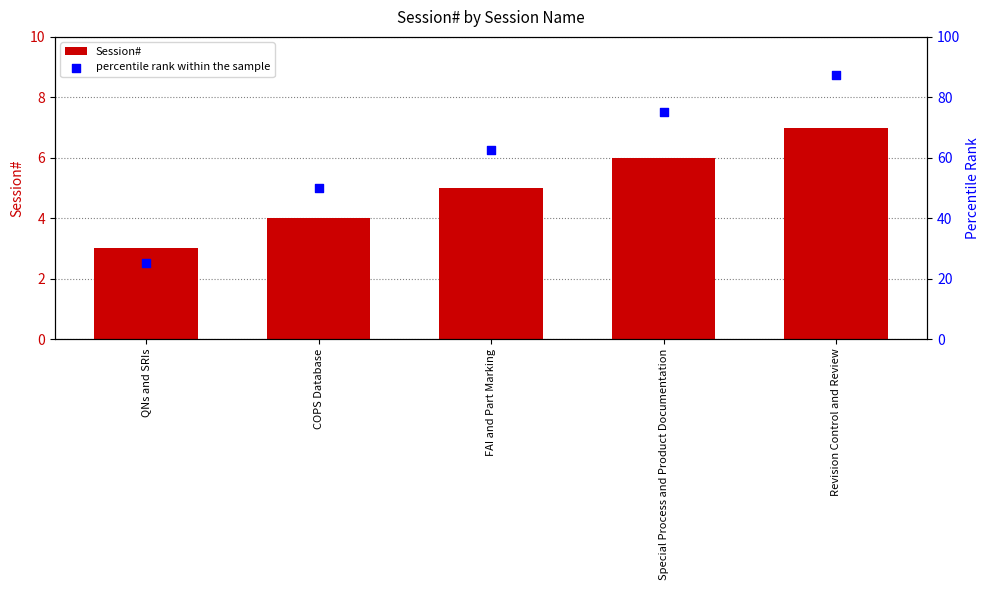

Which series contains the lowest Y value?

Session#